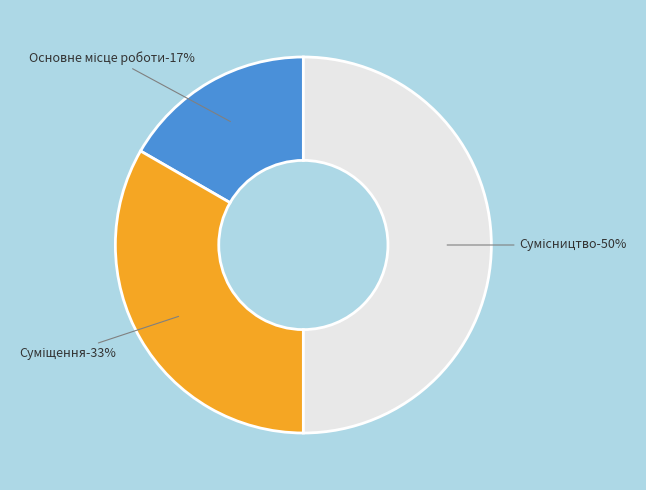

True or false: Основне місце роботи accounts for 23% of the total.

False